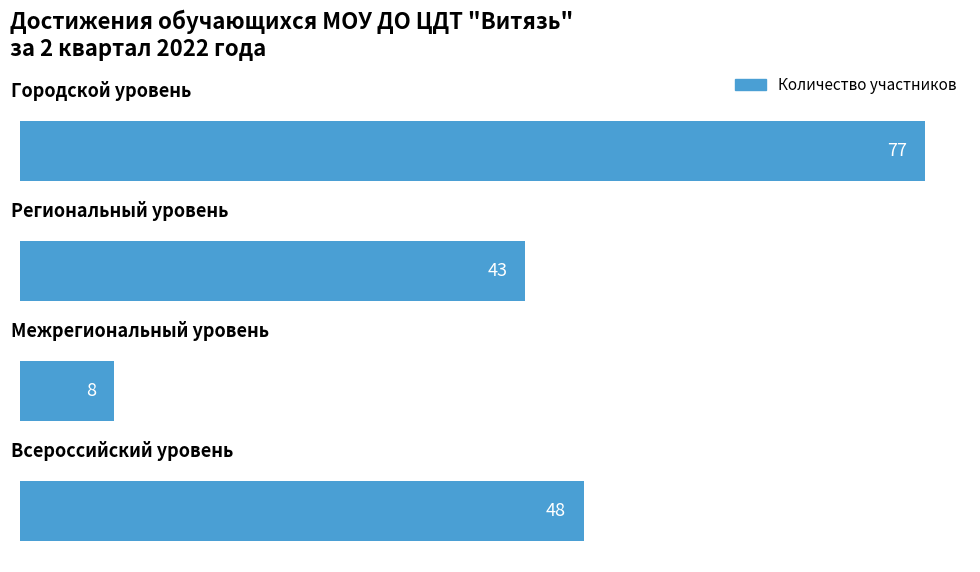

Reading top to bottom, list all the values displayed in this chart.

77	43	8	48